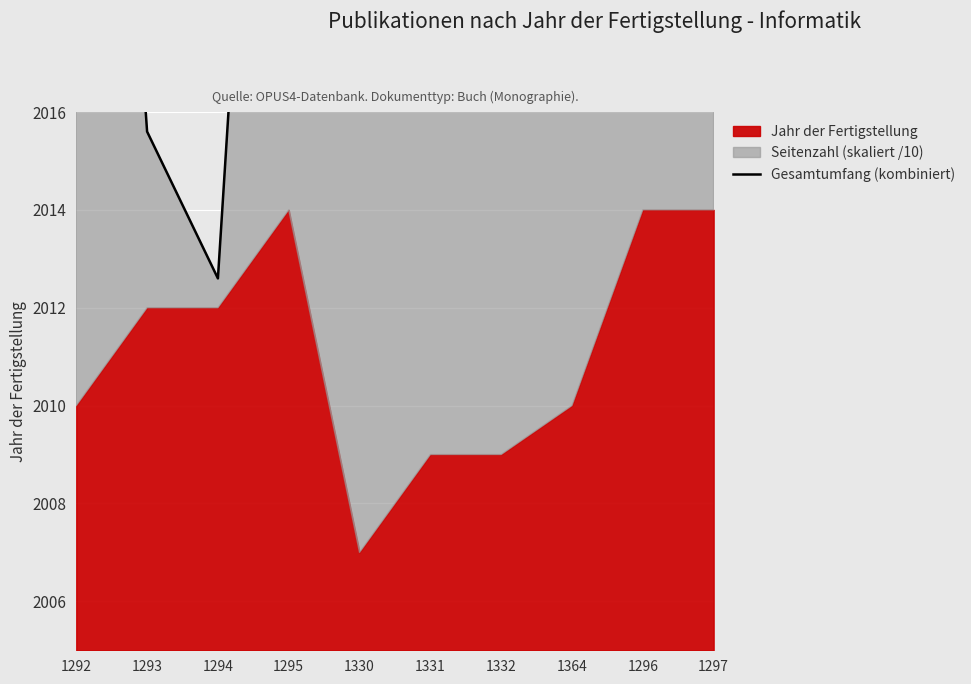

True or false: the data has more than 2 interior local peaks.

False